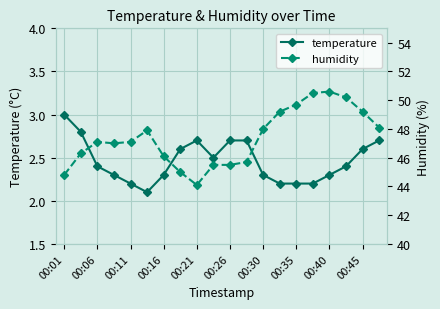

Is it true that temperature equals 2.3 at 00:30?

True